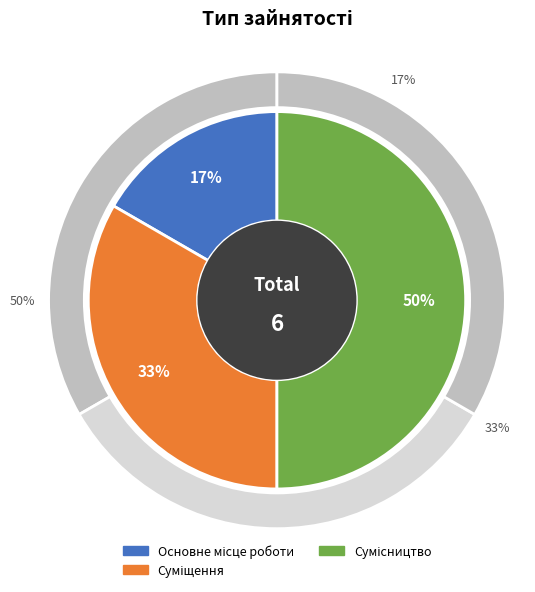

Do Сумісництво and Основне місце роботи together represent more than half of the pie?

Yes